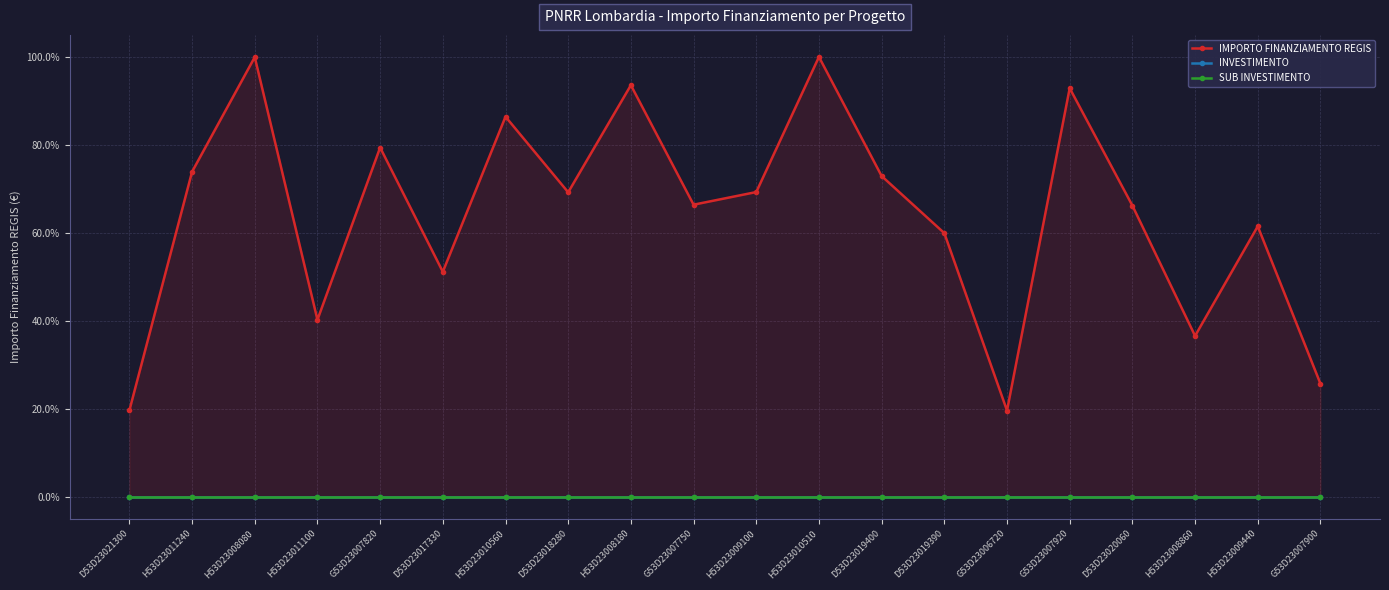

List the series in order of their peak value, highest first.

IMPORTO FINANZIAMENTO REGIS, INVESTIMENTO, SUB INVESTIMENTO